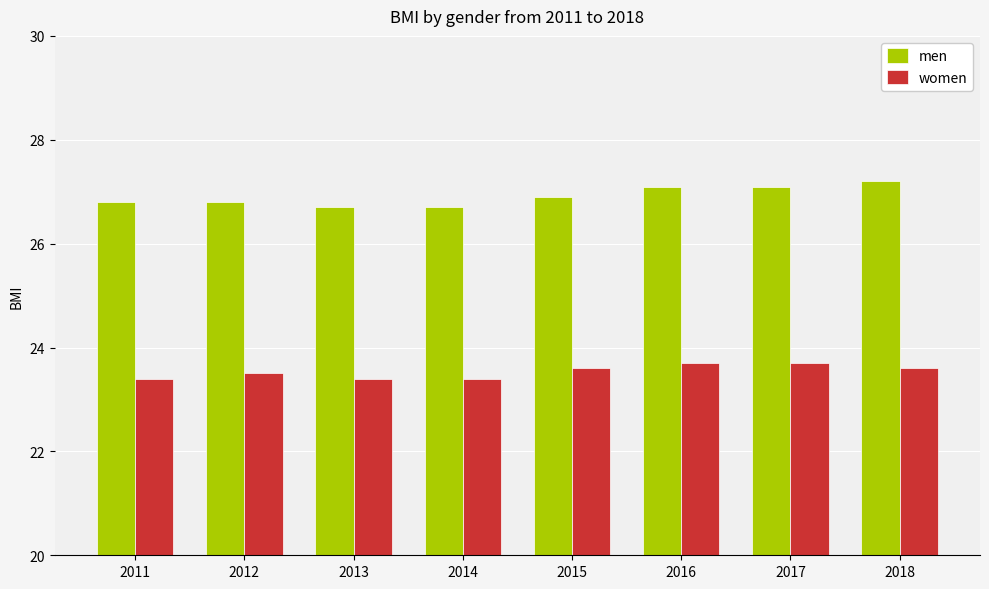

Rank the series at 2012 from highest to lowest value.

men, women